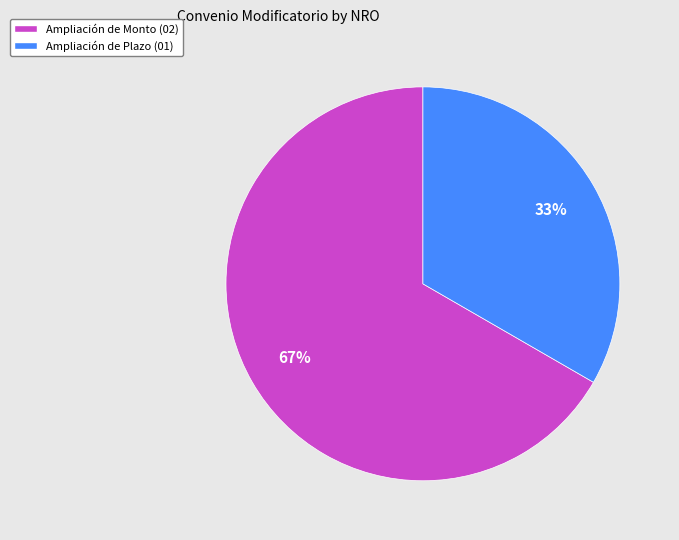

How many segments does this pie chart have?

2